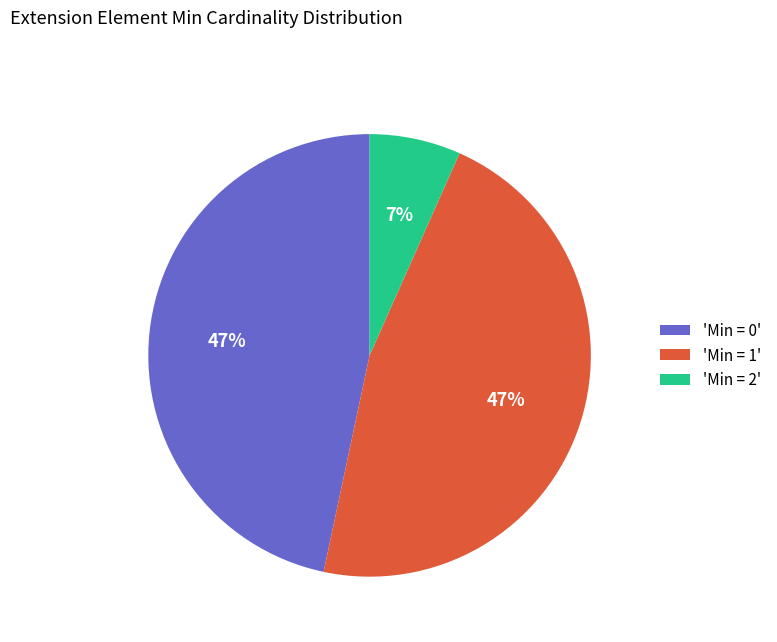

Which category has the smallest portion of the pie?

'Min = 2'